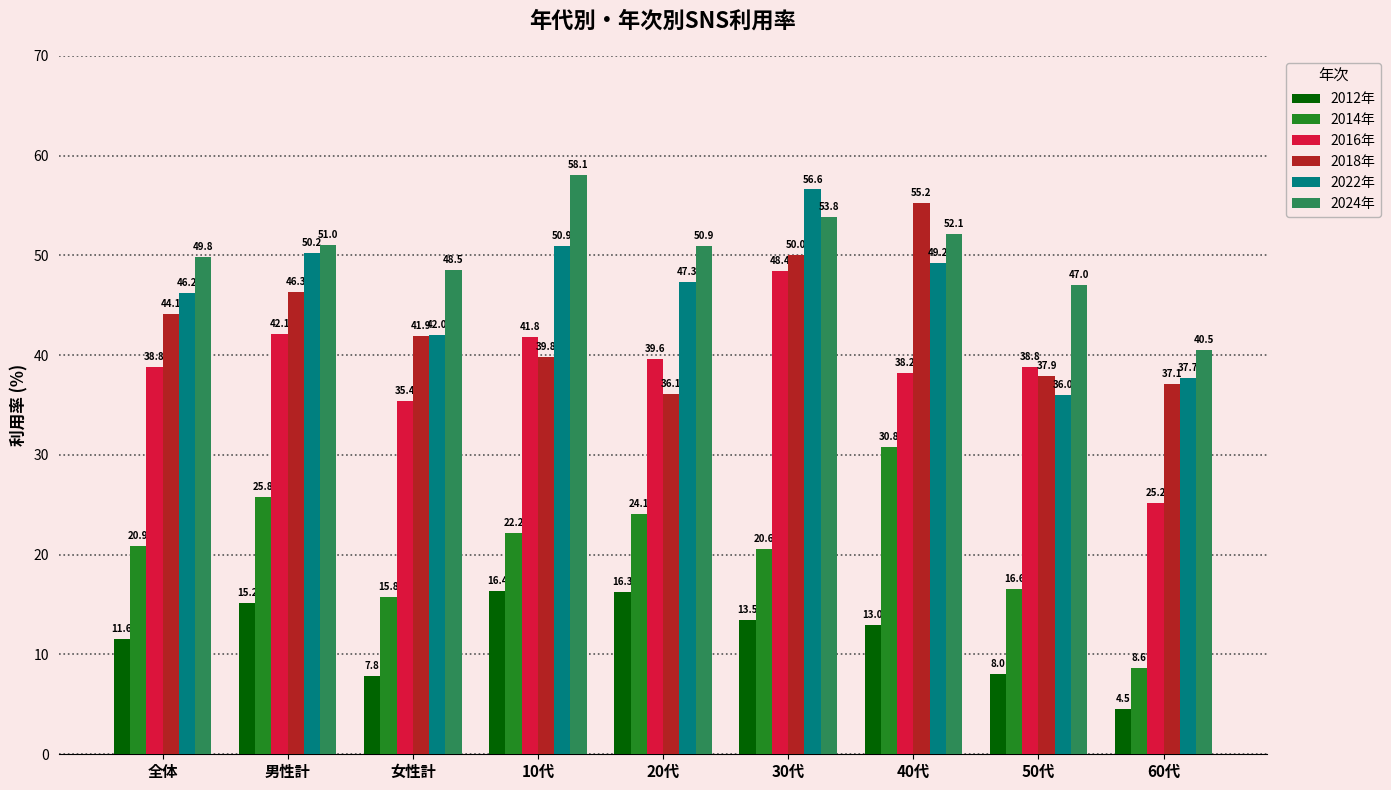

What is the sum of all 2022年 values?

416.1